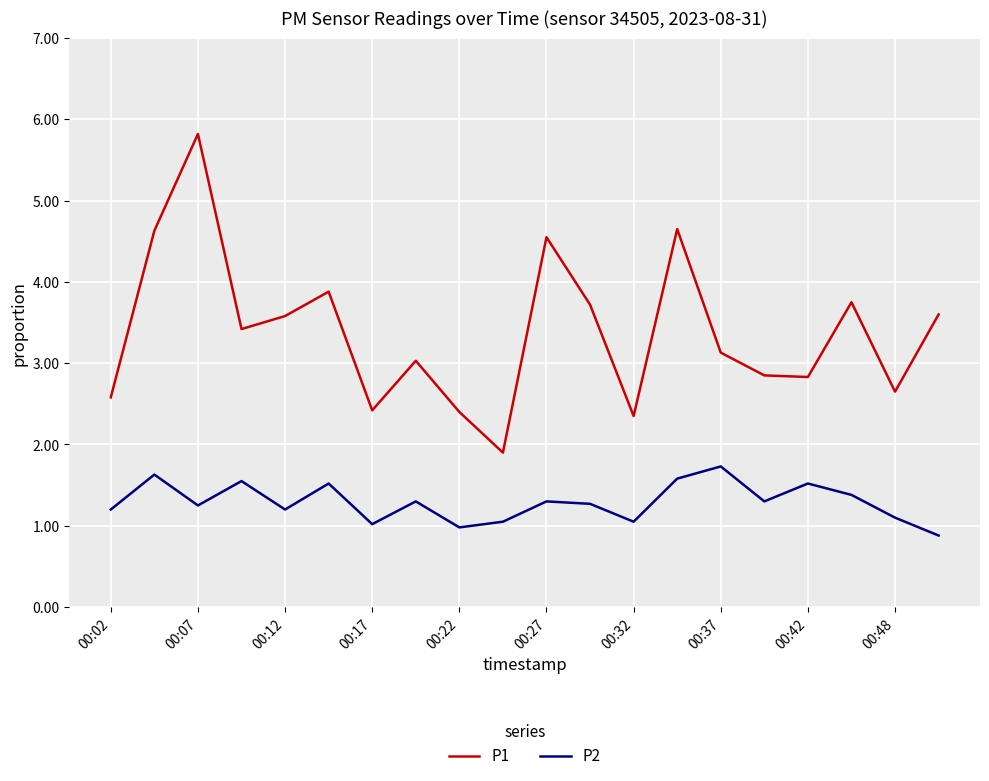

What is the difference between the maximum and minimum values in the P1 series?

3.9